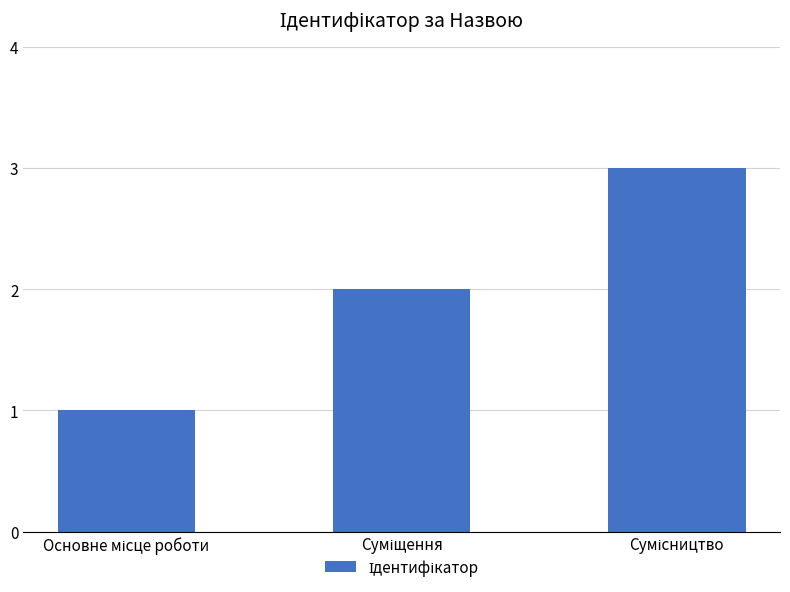

What is the greatest value displayed?

3